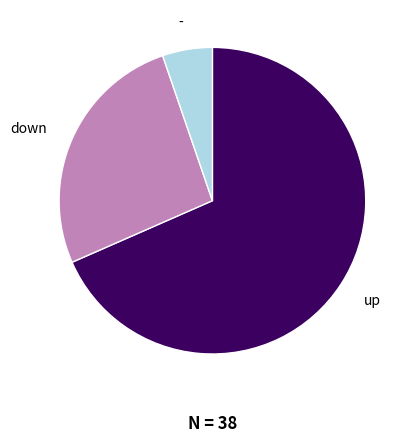

Combined, do - and down account for over 50%?

No